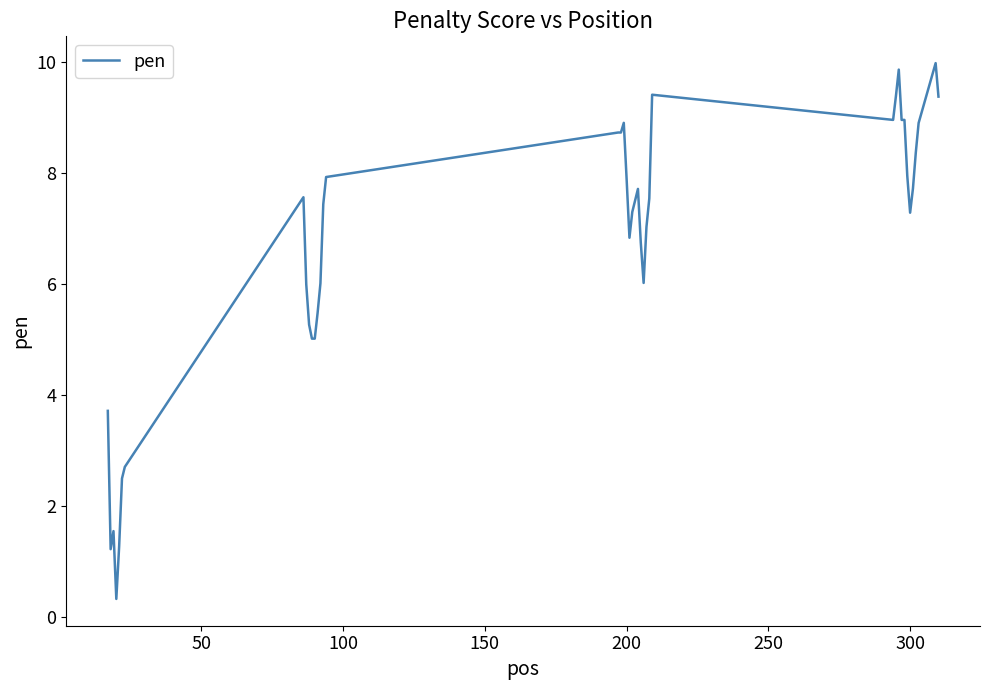

What is the maximum value shown in the chart?

10.0